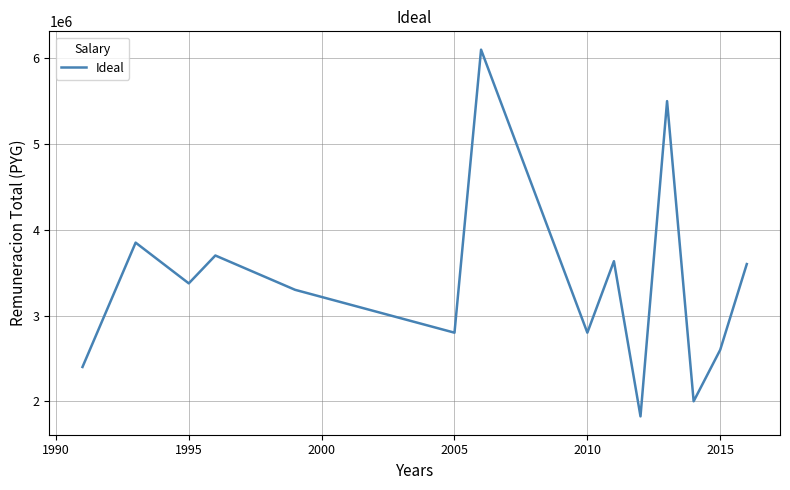

Reading right to left, transcribe all the data shown in this chart.

3600000.0	2600000.0	2000000.0	5500000.0	1824055.0	3633333.3	2800000.0	6100000.0	2800000.0	3300000.0	3700000.0	3375000.0	3850000.0	2400000.0